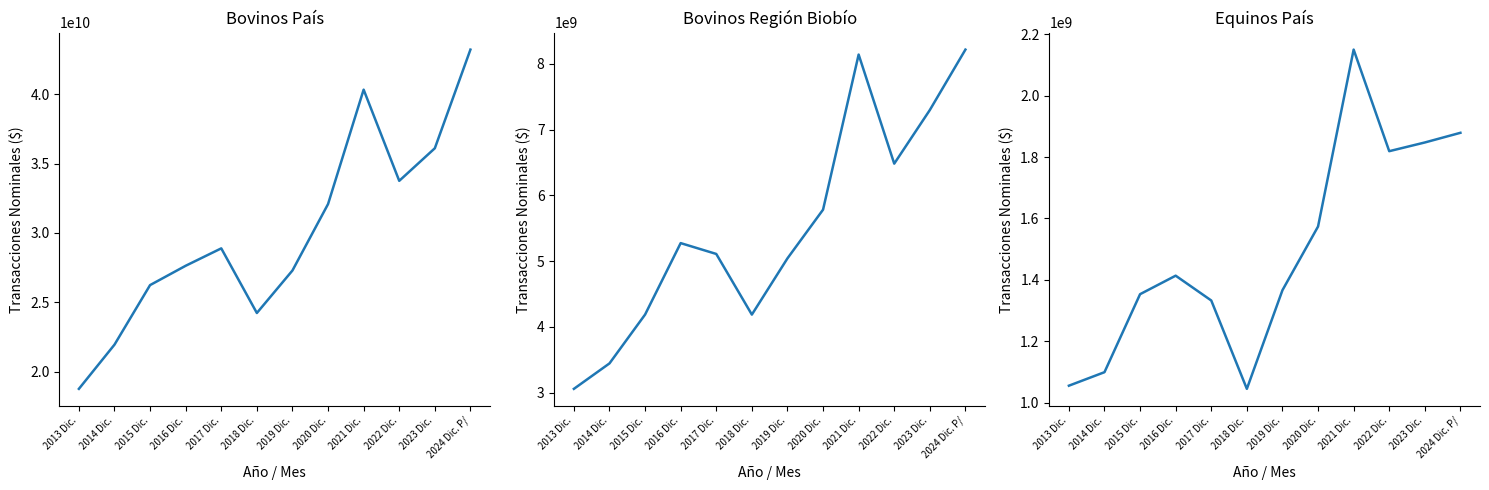

Which series changed the most between 2017 Dic. and 2024 Dic. P/?

Bovinos País